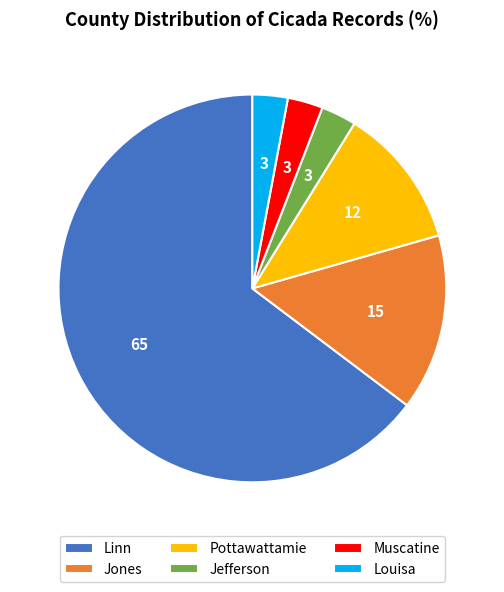

Is there any slice that represents more than half of the pie?

Yes